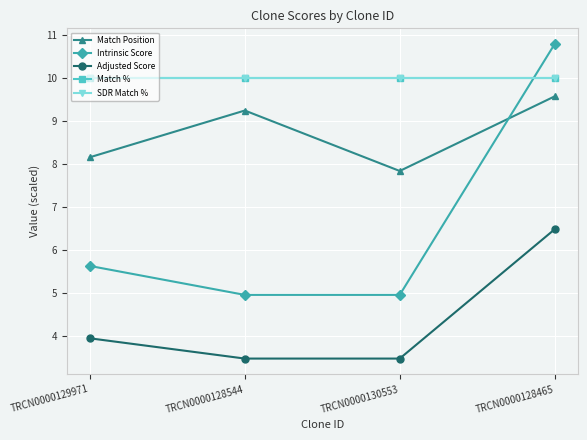

What is the difference between the highest and lowest values at TRCN0000128544?

6.5